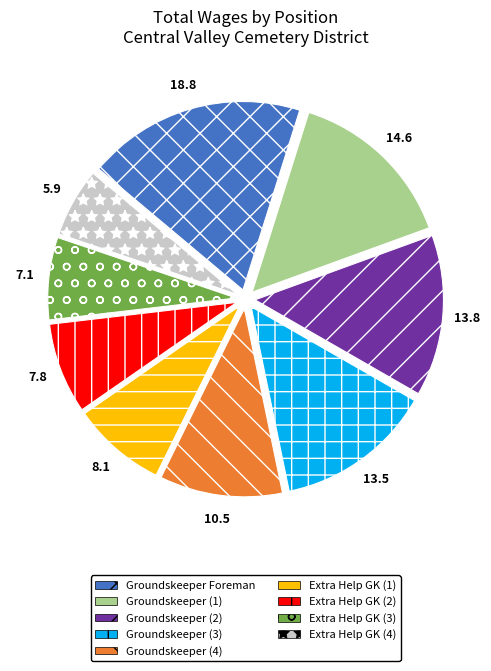

Do Groundskeeper (2) and Groundskeeper (1) together represent more than half of the pie?

No